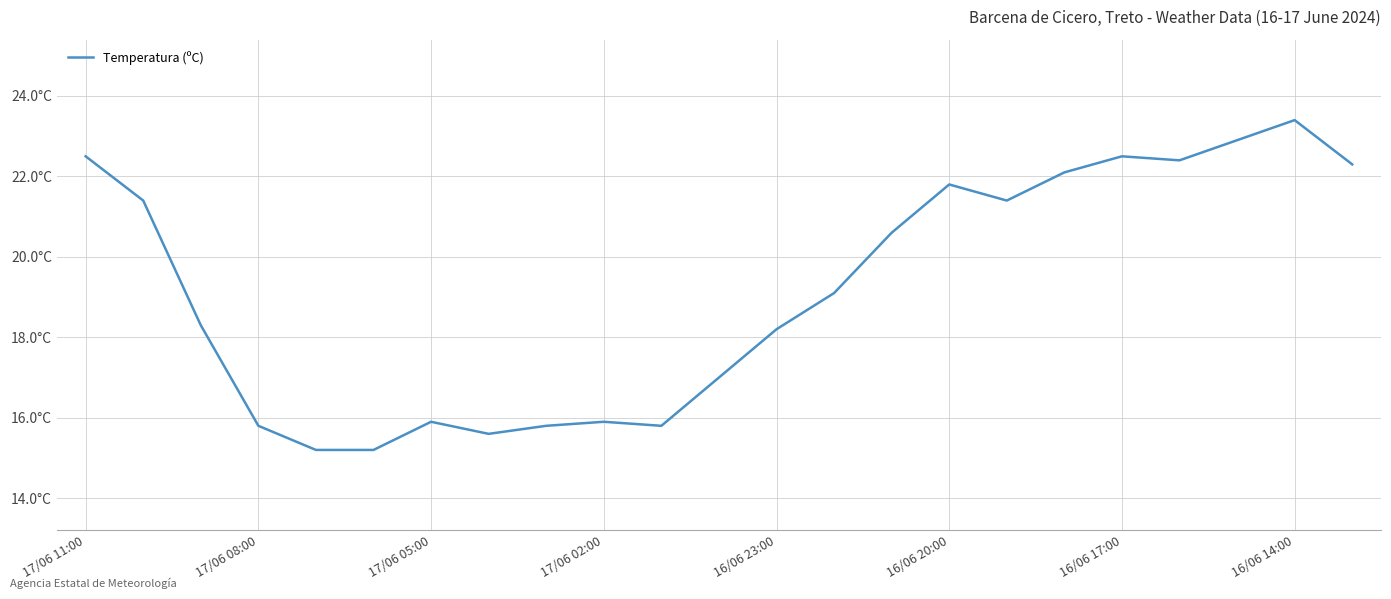

What is the greatest value displayed?

23.4